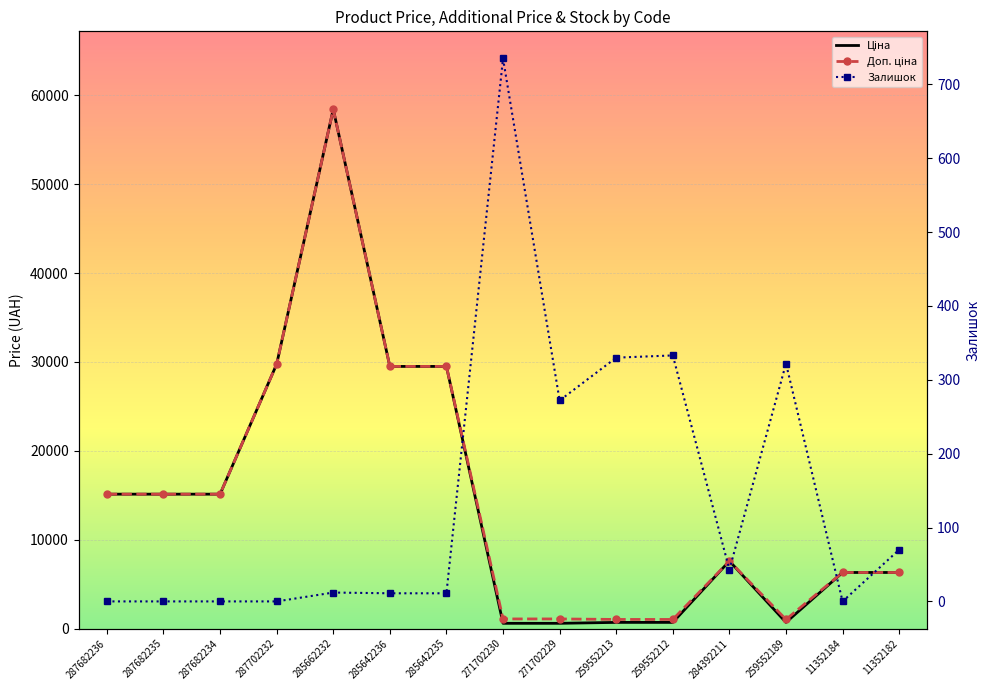

True or false: Залишок has a value of 333.0 at 259552212.

True